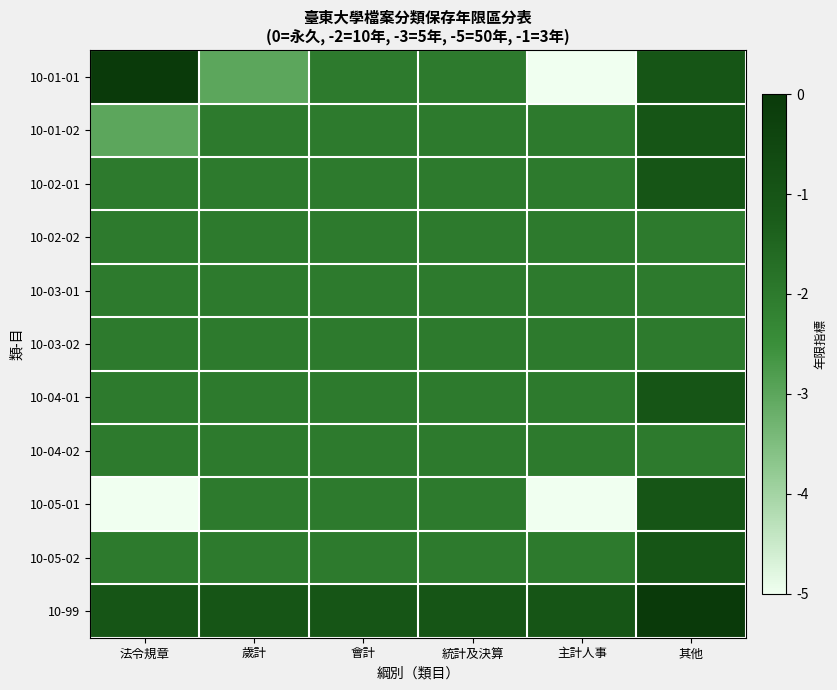

Reading right to left, extract all data points from this chart.

10-01-01: 其他=-1	主計人事=-5	統計及決算=-2	會計=-2	歲計=-3	法令規章=0
10-01-02: 其他=-1	主計人事=-2	統計及決算=-2	會計=-2	歲計=-2	法令規章=-3
10-02-01: 其他=-1	主計人事=-2	統計及決算=-2	會計=-2	歲計=-2	法令規章=-2
10-02-02: 其他=-2	主計人事=-2	統計及決算=-2	會計=-2	歲計=-2	法令規章=-2
10-03-01: 其他=-2	主計人事=-2	統計及決算=-2	會計=-2	歲計=-2	法令規章=-2
10-03-02: 其他=-2	主計人事=-2	統計及決算=-2	會計=-2	歲計=-2	法令規章=-2
10-04-01: 其他=-1	主計人事=-2	統計及決算=-2	會計=-2	歲計=-2	法令規章=-2
10-04-02: 其他=-2	主計人事=-2	統計及決算=-2	會計=-2	歲計=-2	法令規章=-2
10-05-01: 其他=-1	主計人事=-5	統計及決算=-2	會計=-2	歲計=-2	法令規章=-5
10-05-02: 其他=-1	主計人事=-2	統計及決算=-2	會計=-2	歲計=-2	法令規章=-2
10-99: 其他=0	主計人事=-1	統計及決算=-1	會計=-1	歲計=-1	法令規章=-1